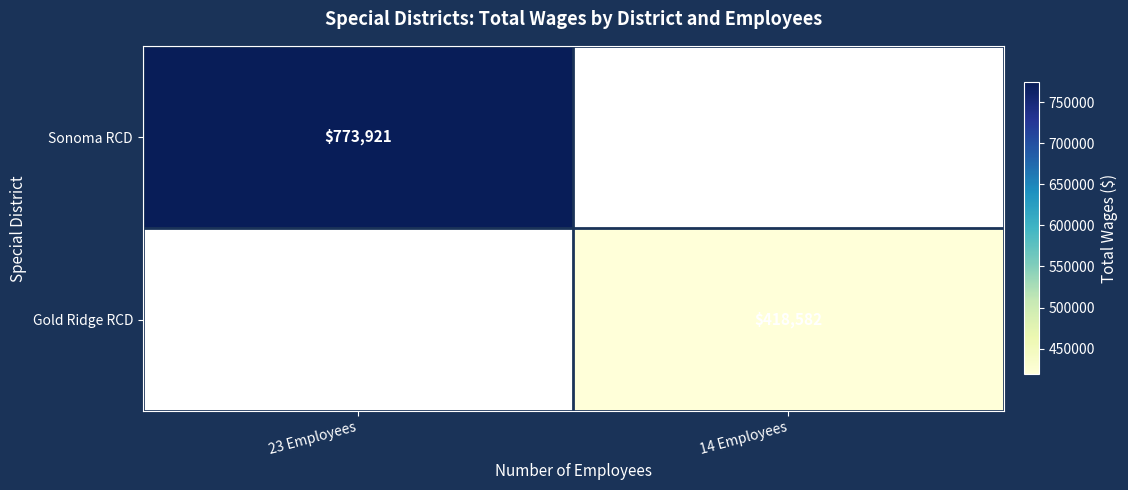

True or false: Sonoma RCD has a value of 1169578.9 at 23 Employees.

False